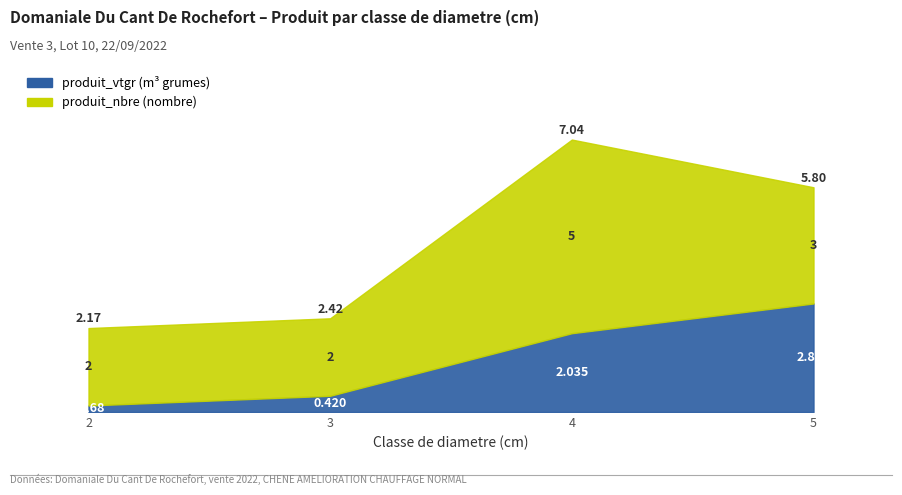

True or false: the data shows 2.8 at 5.

True